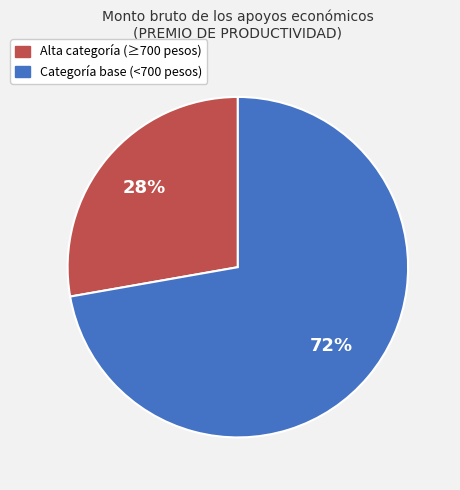

Is there a majority slice in this chart?

Yes